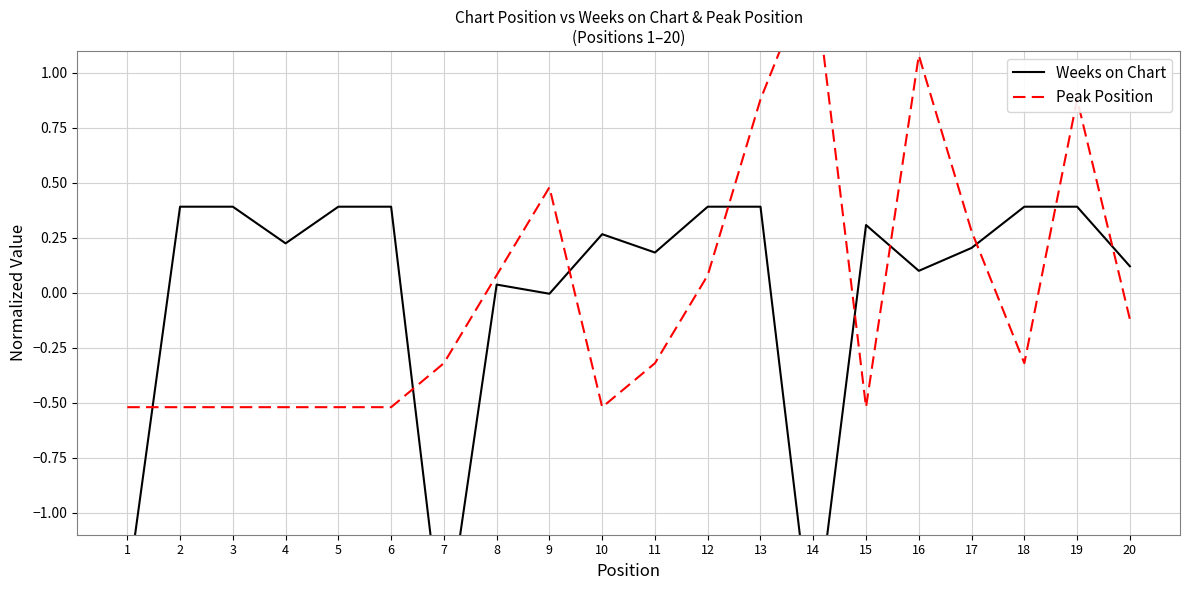

What is the lowest value of the Weeks on Chart series?

-1.6